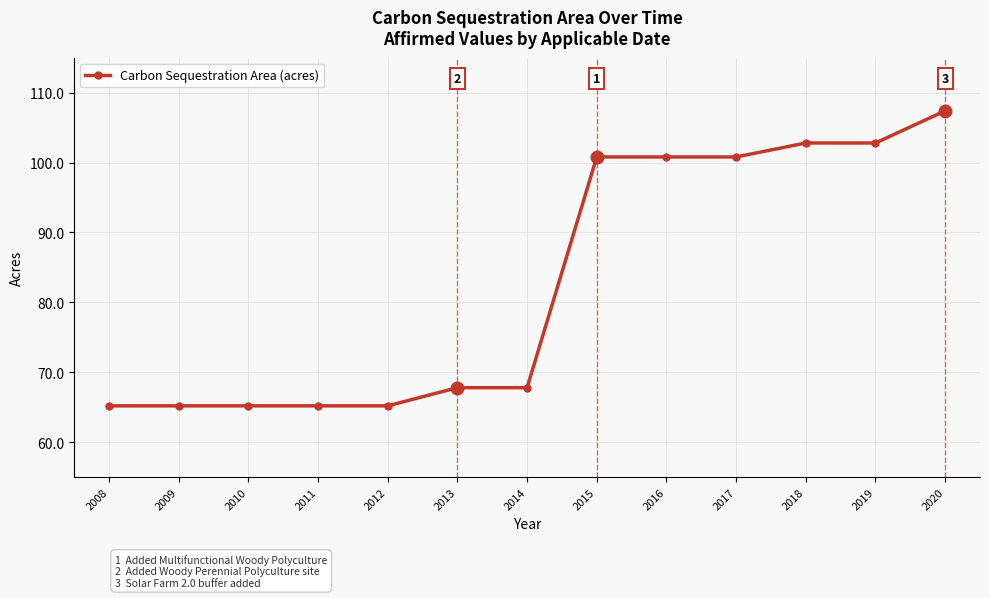

What is the difference between the values at 2008 and 2013?

2.6